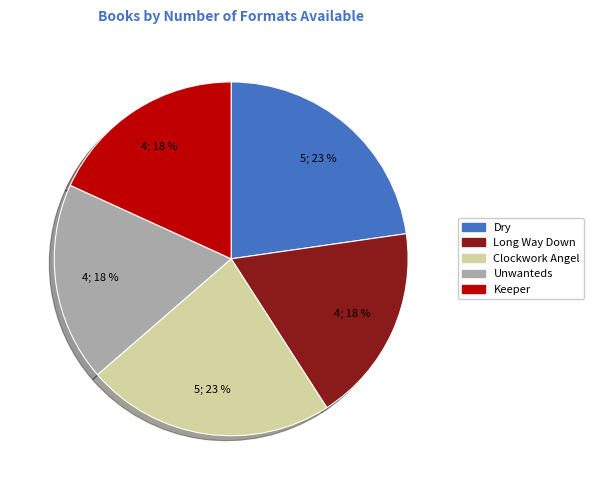

Is there any slice that represents more than half of the pie?

No